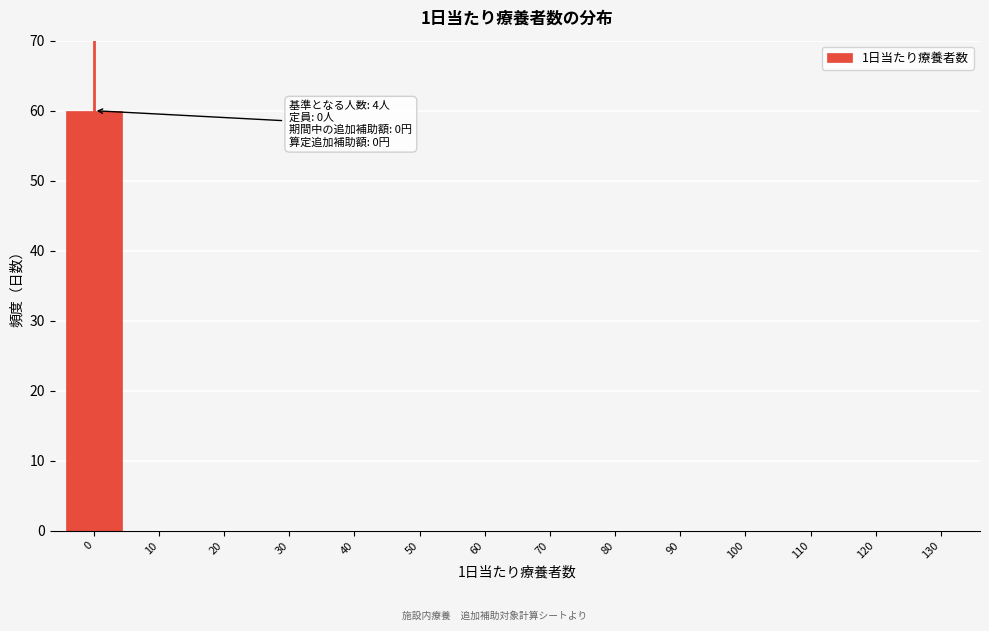

Reading right to left, extract all data points from this chart.

130=0	120=0	110=0	100=0	90=0	80=0	70=0	60=0	50=0	40=0	30=0	20=0	10=0	0=60